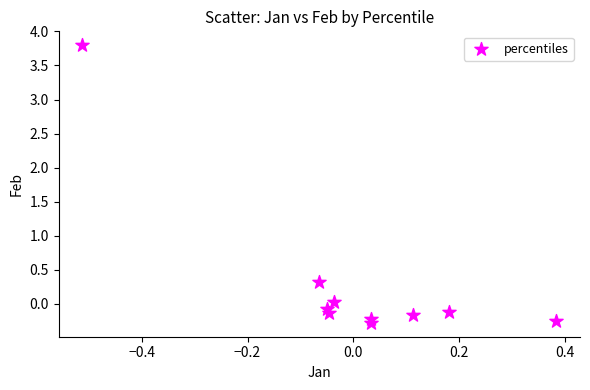

What is the range of X values (max minus min)?

0.9